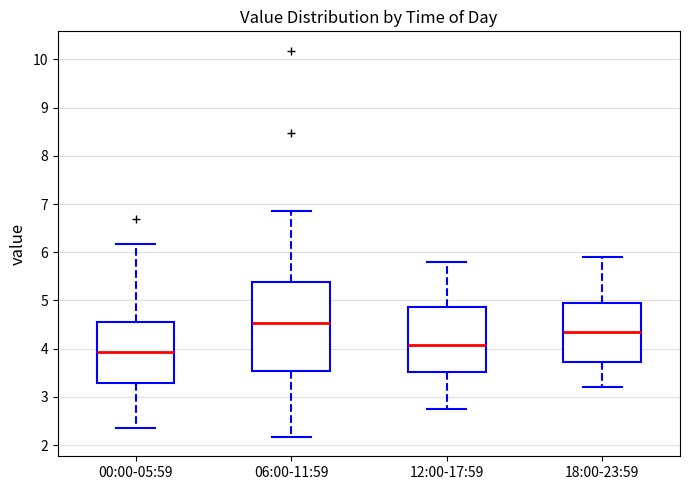

Comparing the boxes themselves (not the whiskers), which one is the tallest?

06:00-11:59